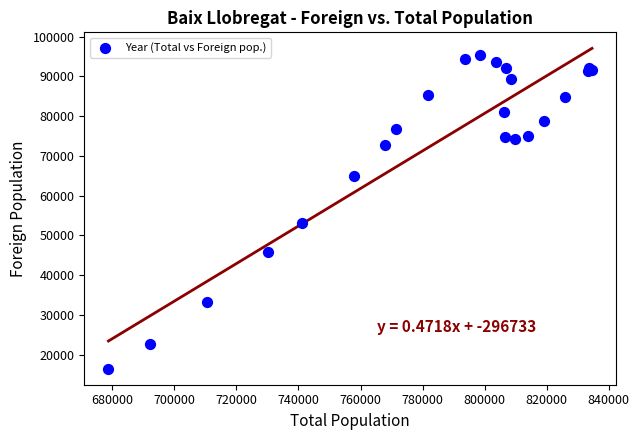

What Y value in the scatter plot is closest to 55986?

53151